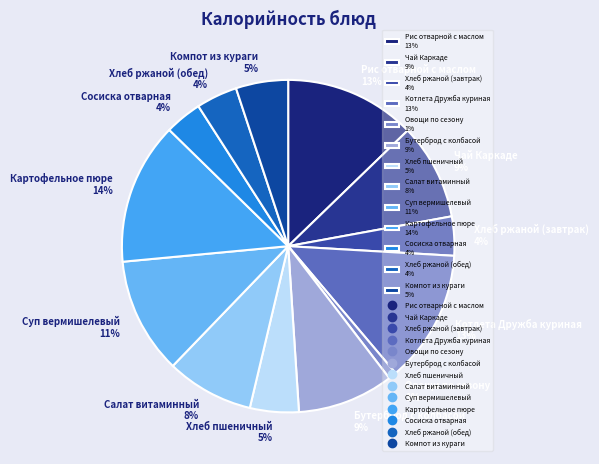

Between Салат витаминный and Чай Каркаде, which is larger?

Чай Каркаде